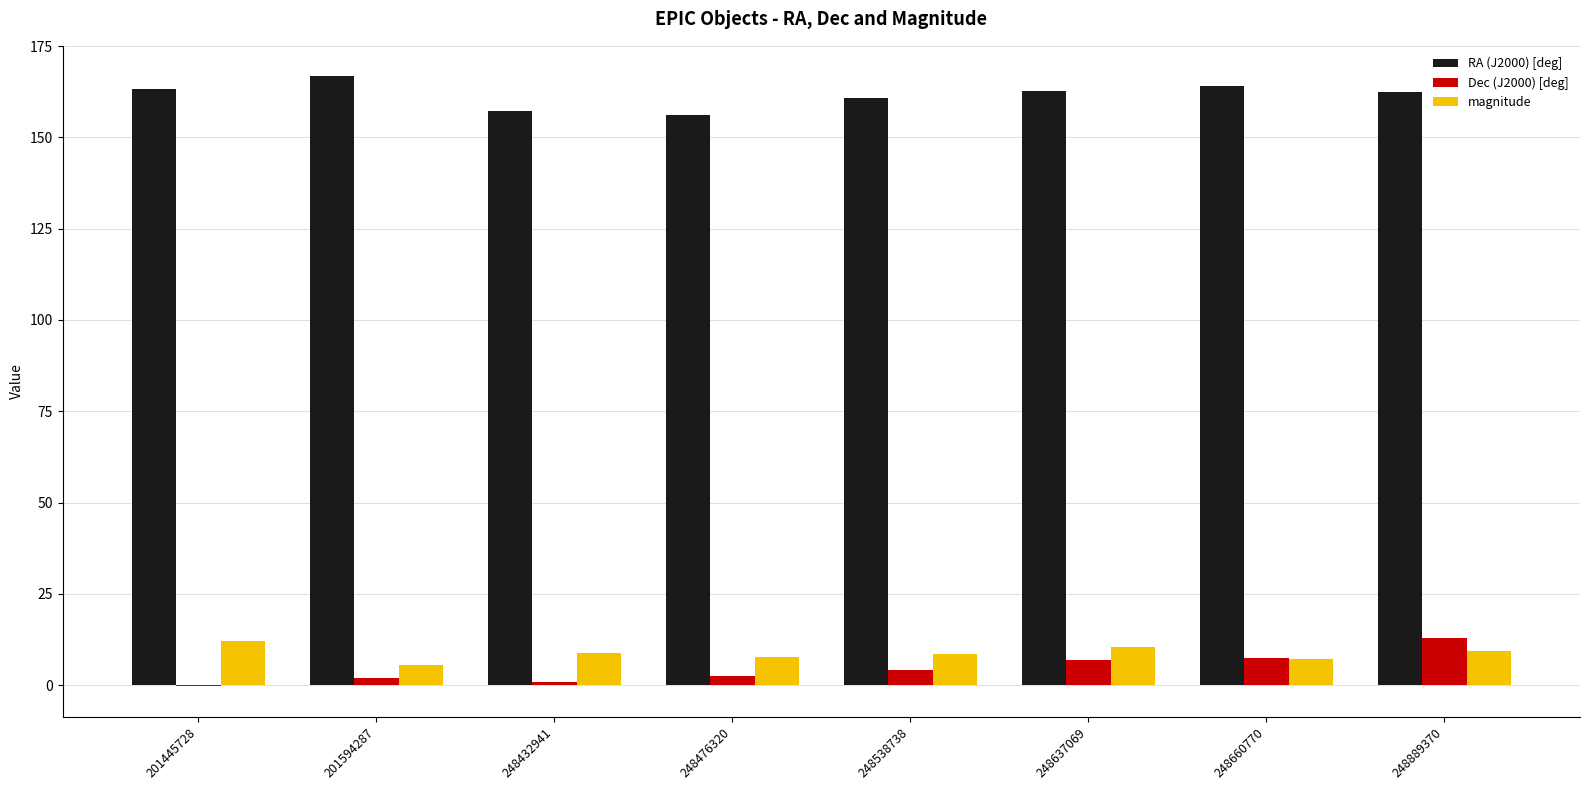

What value does the Dec (J2000) [deg] series have at 248637069?

6.8